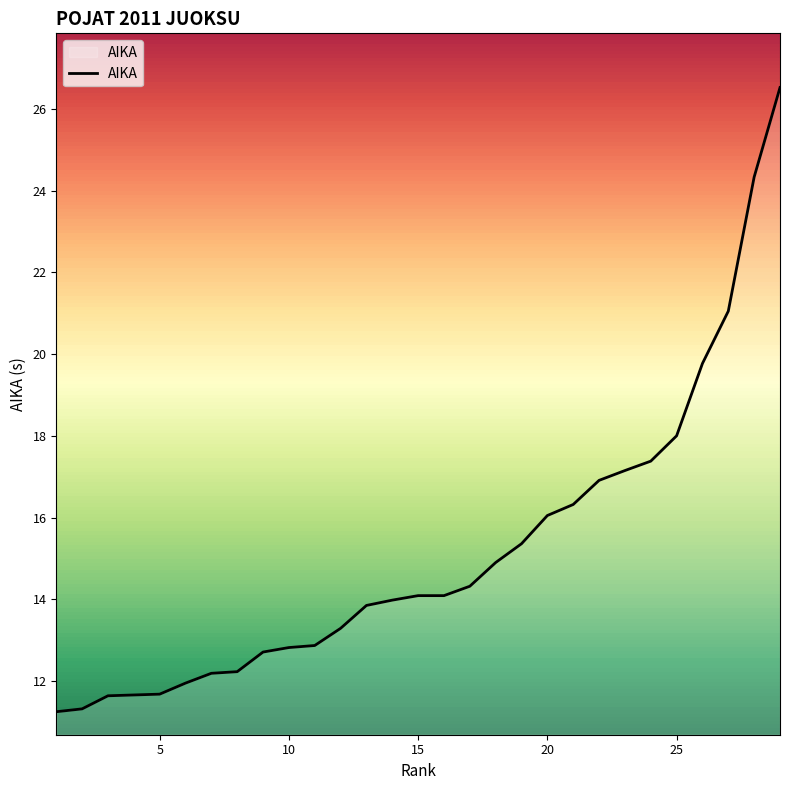

Count the number of values greater than 14.

15